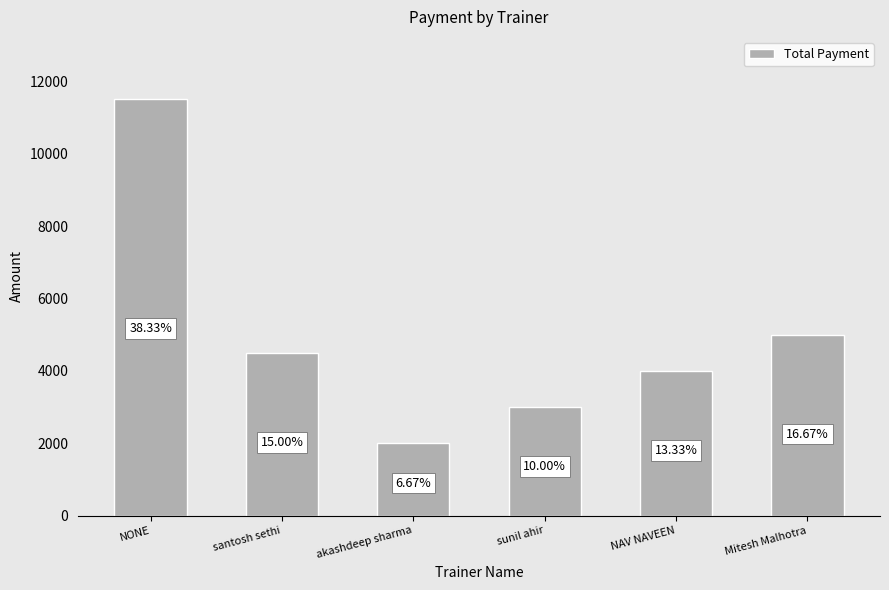

What position from the left is NONE?

1